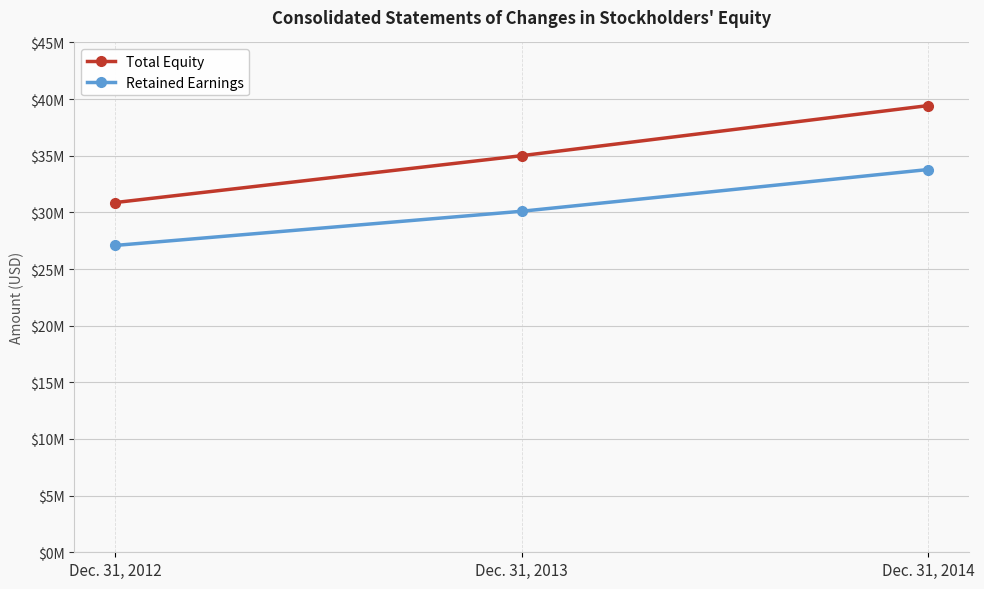

List the labels in order of Retained Earnings value, smallest first.

Dec. 31, 2012, Dec. 31, 2013, Dec. 31, 2014